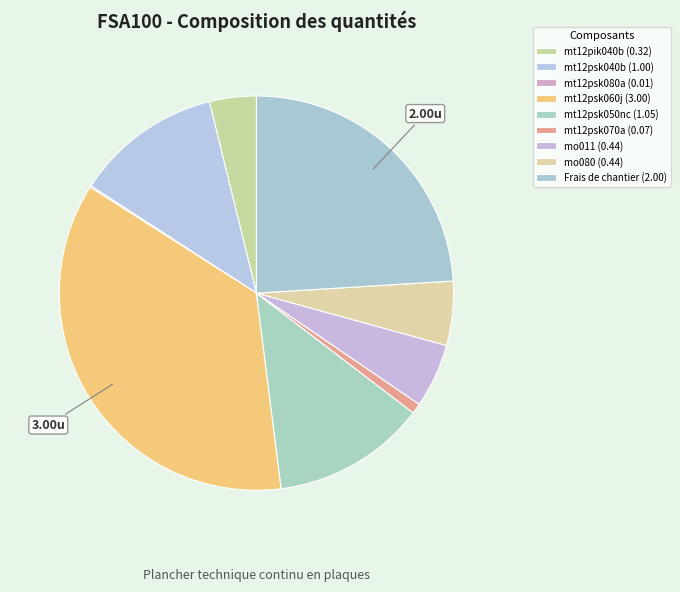

True or false: mo080 accounts for 1% of the total.

False